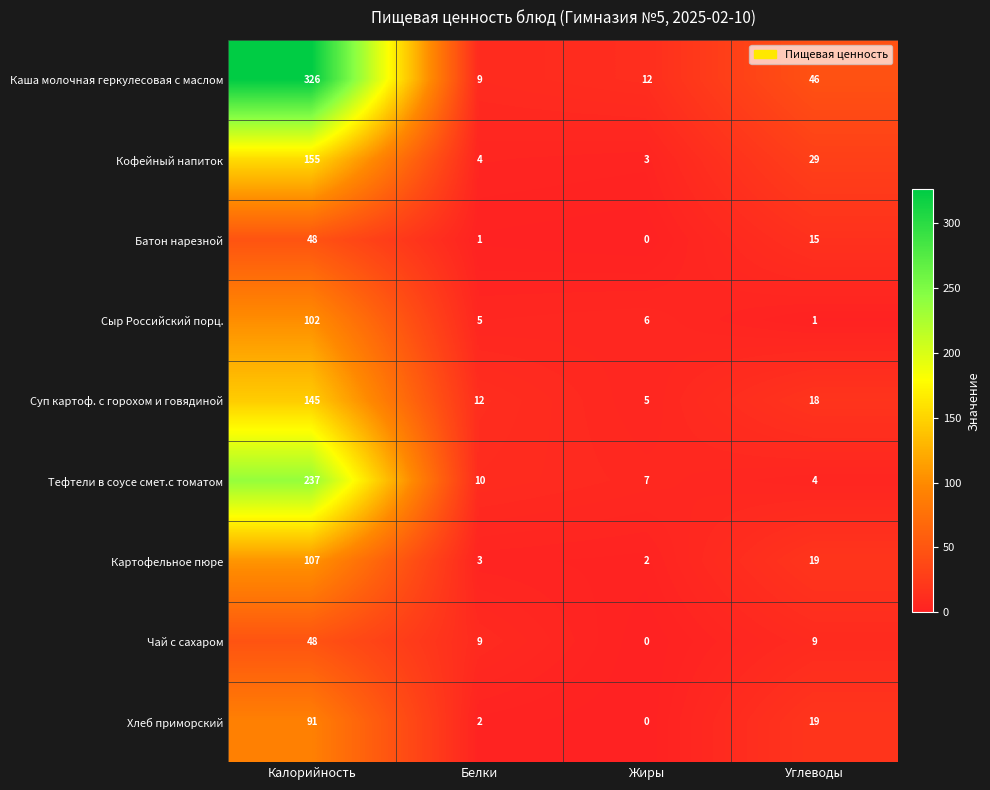

At which label does Кофейный напиток reach its peak?

Калорийность